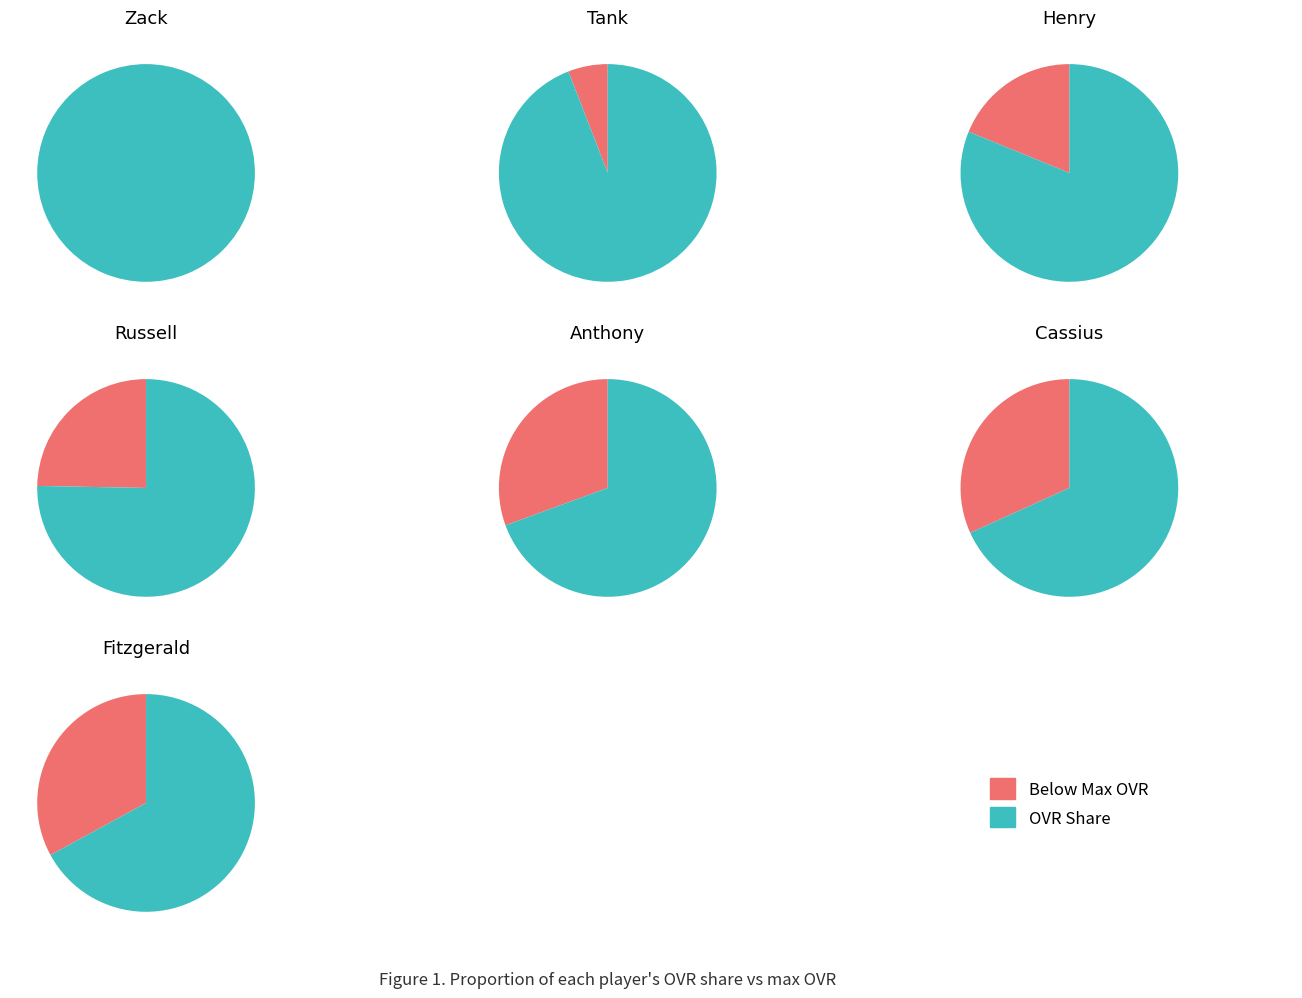

Which has a higher value, Russell or Anthony?

Russell